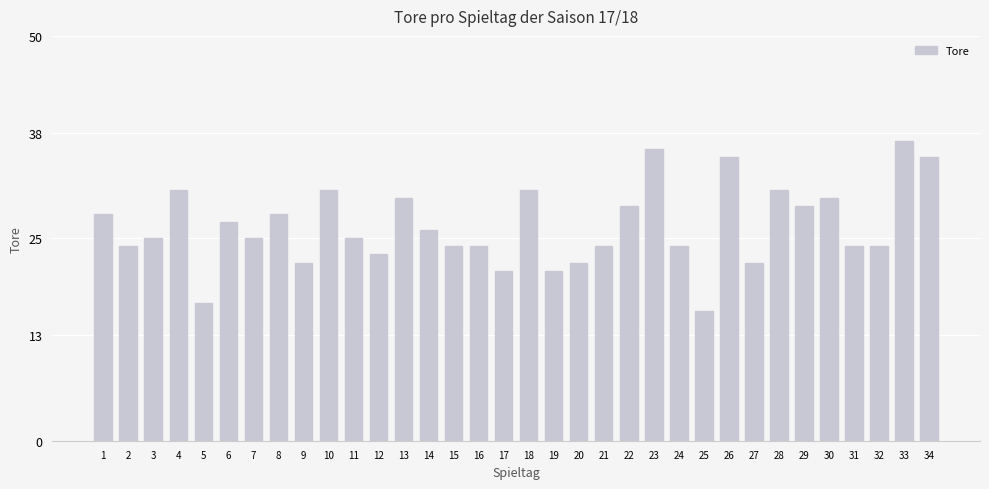

What is the value of the 24th bar from the left?

24